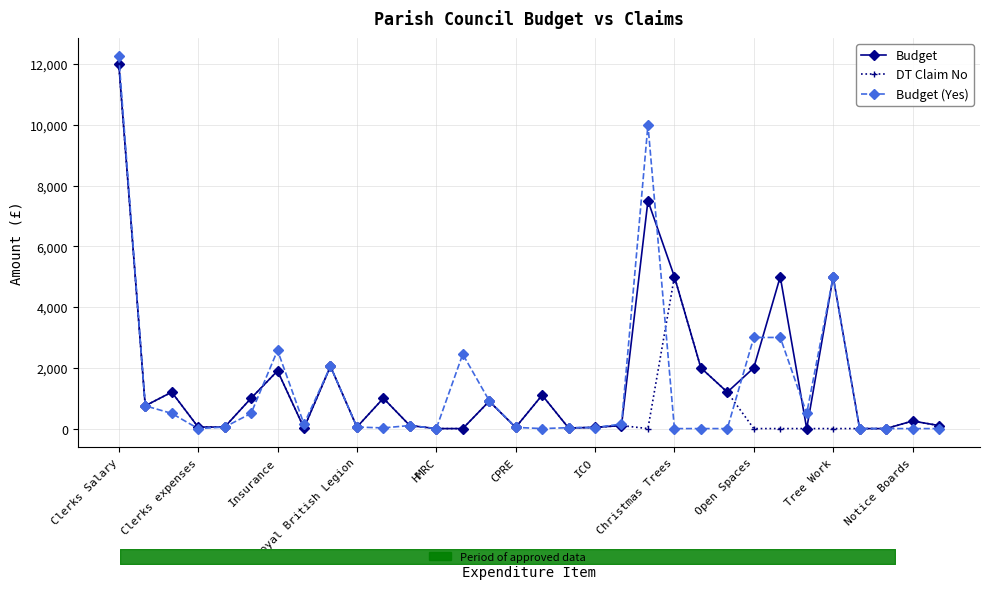

Which category has the highest value in the Budget series?

Clerks Salary